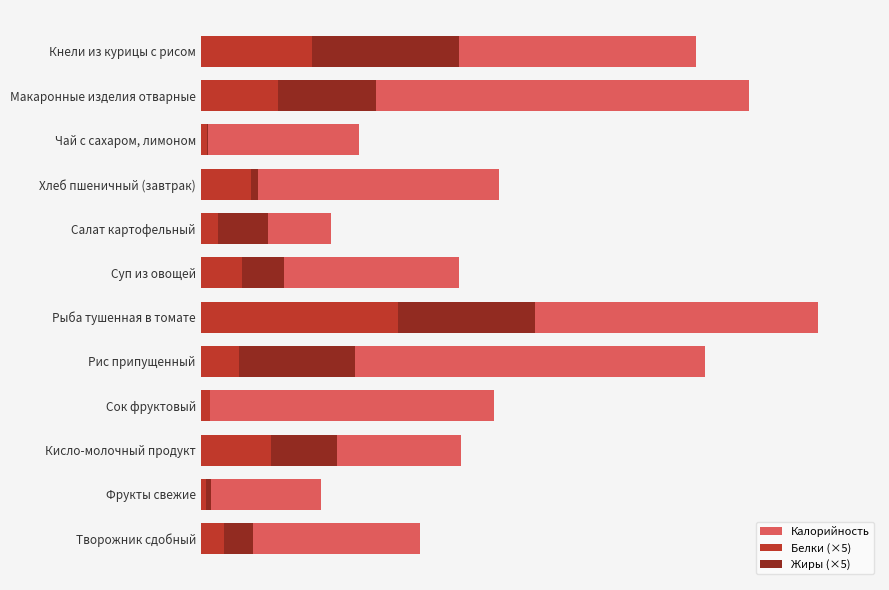

What is the approximate value of Белки (×5) at Суп из овощей?

16.0